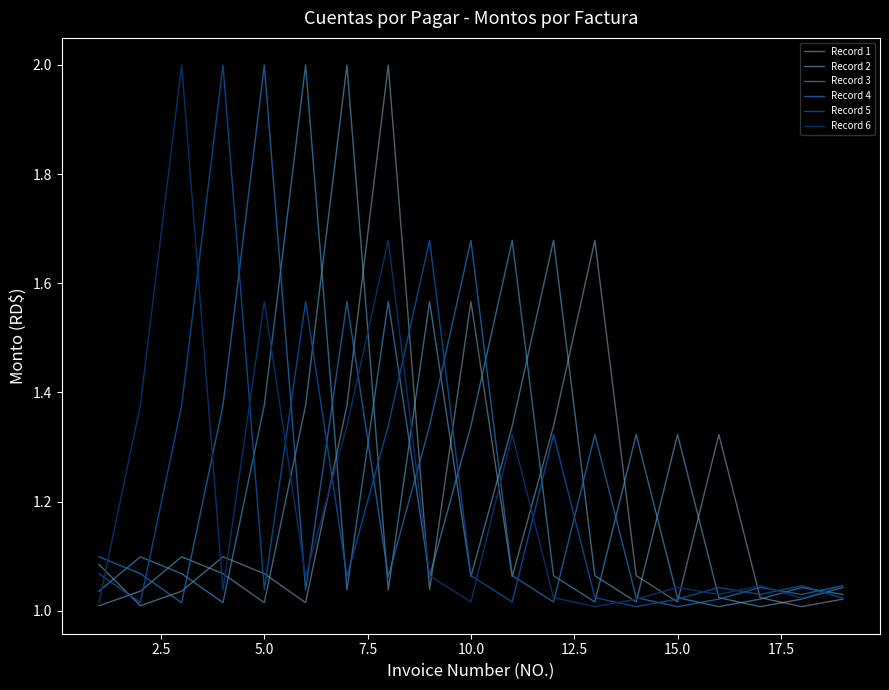

True or false: Record 6 and Record 5 cross at least once.

True